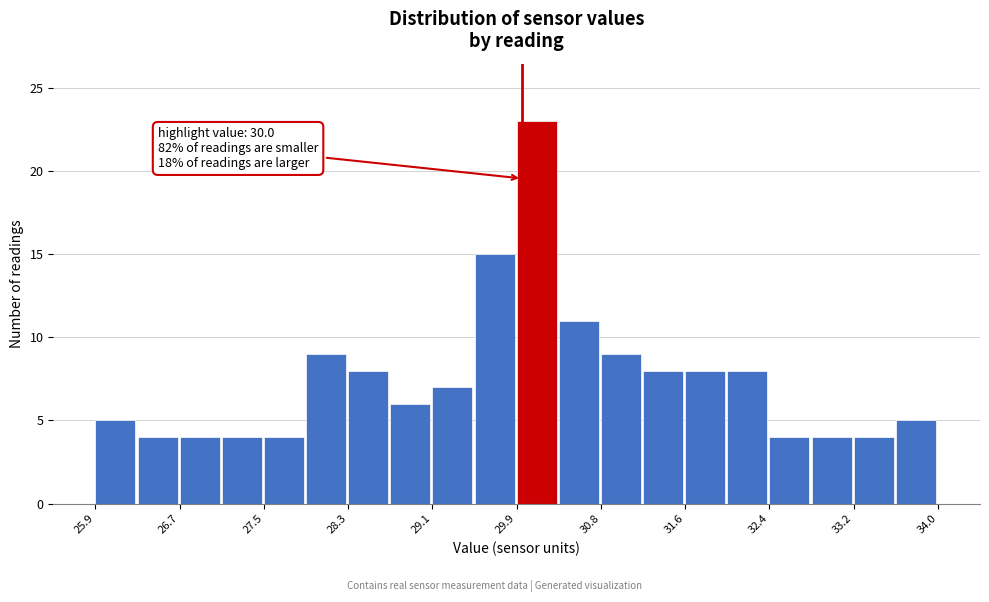

Which range on the x-axis has the tallest bar?

30.0 to 30.4